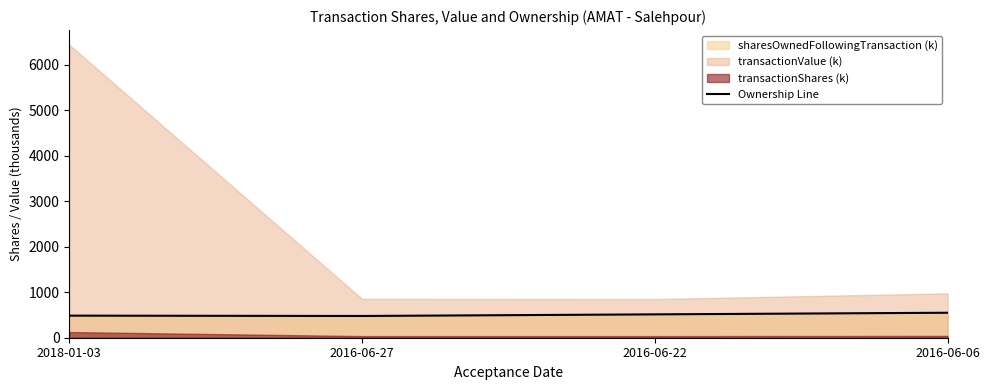

What is the minimum value shown in the chart?

477.9